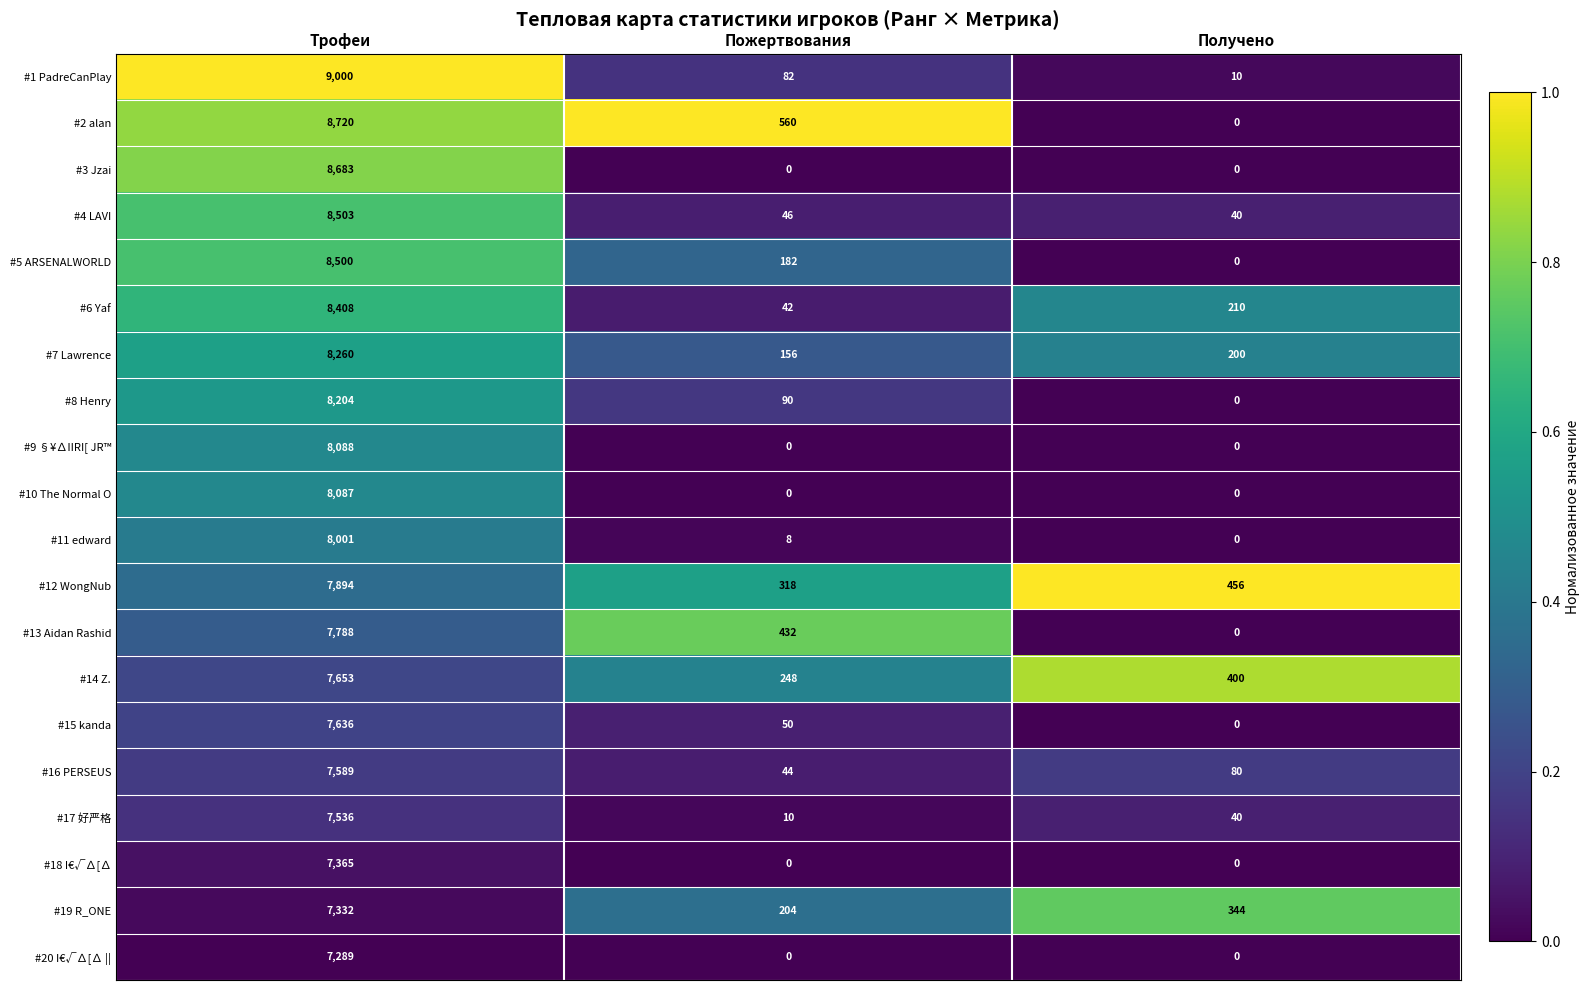

How many series are shown in this chart?

20